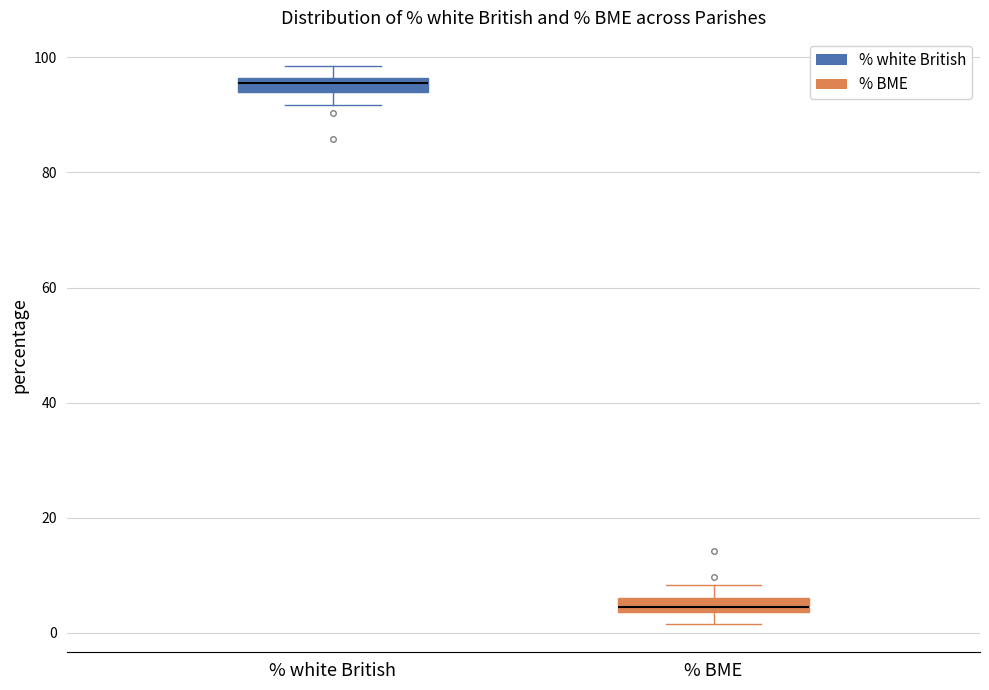

Where is the upper edge of the box for % BME on the y-axis? The values are not printed on the chart, so give them approximately, as read against the axis.

6